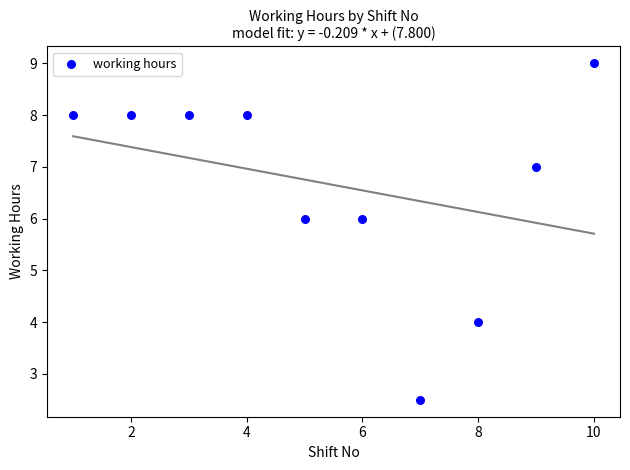

What is the range of X values (max minus min)?

9.0